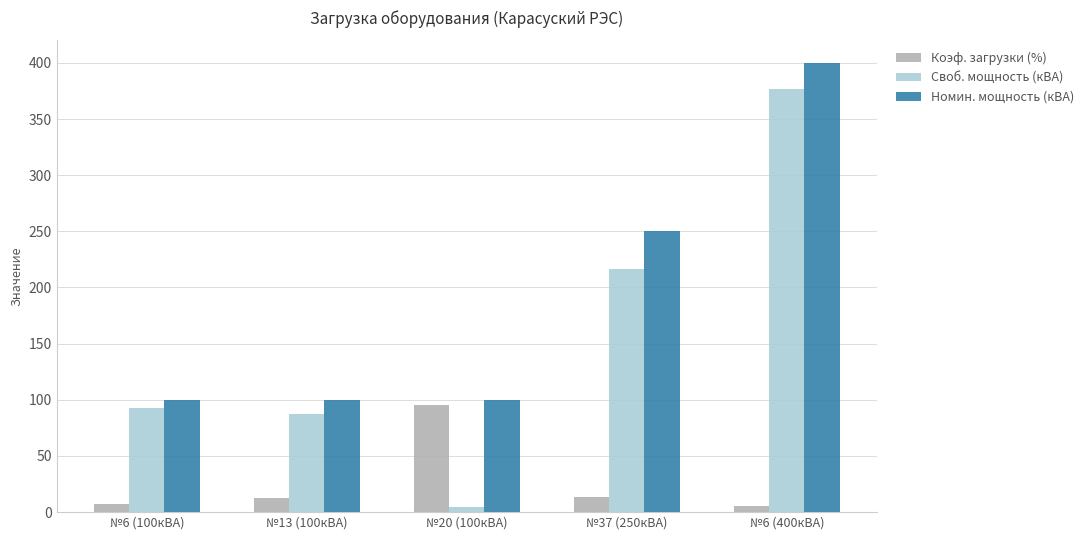

What is the difference between the maximum and minimum values in the Своб. мощность (кВА) series?

371.8